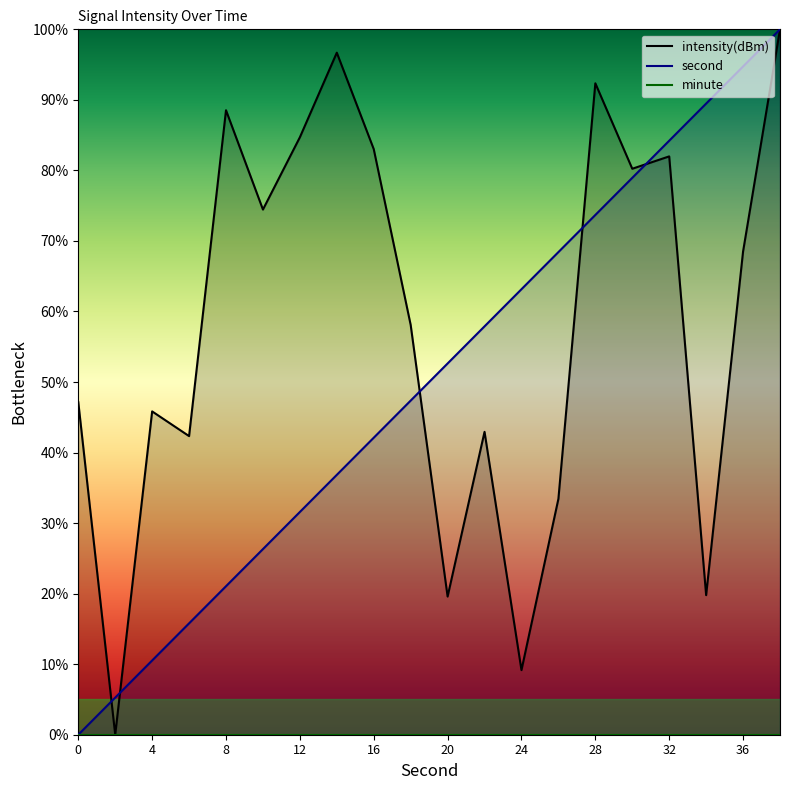

Which series has the largest total across all categories?

intensity